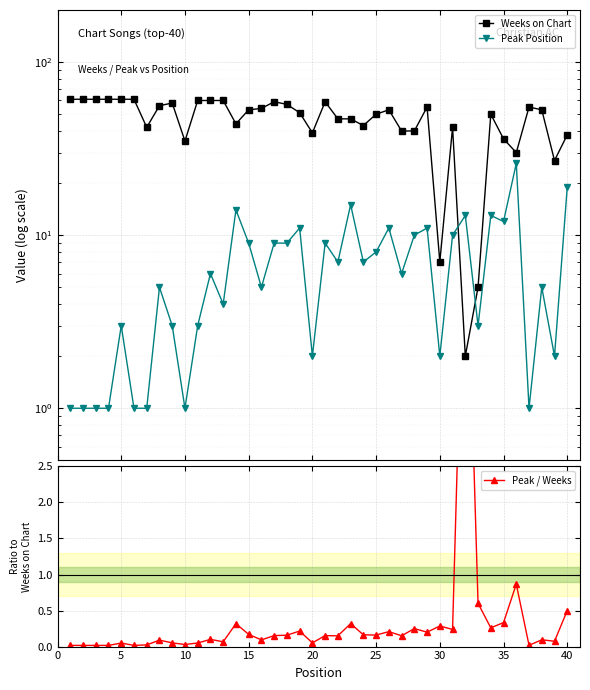

Reading left to right, transcribe all the data shown in this chart.

Weeks on Chart: 61.0	61.0	61.0	61.0	61.0	61.0	42.0	56.0	58.0	35.0	60.0	60.0	60.0	44.0	53.0	54.0	59.0	57.0	51.0	39.0	59.0	47.0	47.0	43.0	50.0	53.0	40.0	40.0	55.0	7.0	42.0	2.0	5.0	50.0	36.0	30.0	55.0	53.0	27.0	38.0
Peak Position: 1.0	1.0	1.0	1.0	3.0	1.0	1.0	5.0	3.0	1.0	3.0	6.0	4.0	14.0	9.0	5.0	9.0	9.0	11.0	2.0	9.0	7.0	15.0	7.0	8.0	11.0	6.0	10.0	11.0	2.0	10.0	13.0	3.0	13.0	12.0	26.0	1.0	5.0	2.0	19.0
Peak / Weeks: 0.0	0.0	0.0	0.0	0.0	0.0	0.0	0.1	0.1	0.0	0.1	0.1	0.1	0.3	0.2	0.1	0.2	0.2	0.2	0.1	0.2	0.1	0.3	0.2	0.2	0.2	0.1	0.2	0.2	0.3	0.2	6.5	0.6	0.3	0.3	0.9	0.0	0.1	0.1	0.5